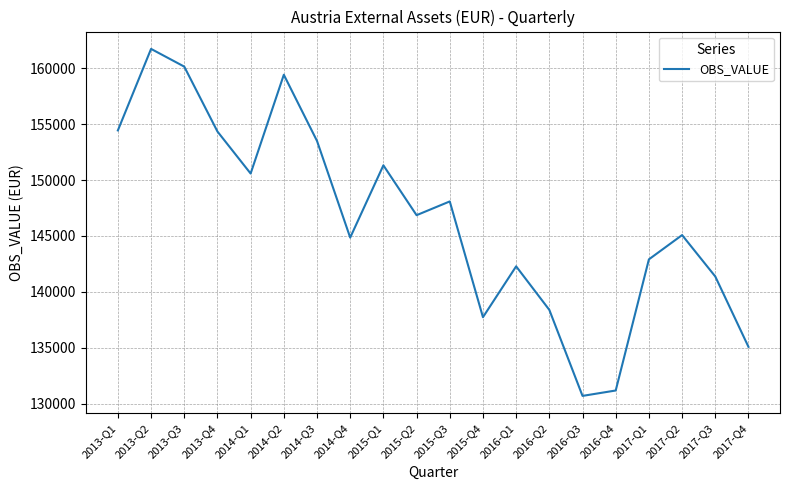

At which category does the chart reach its minimum across all series?

2016-Q3